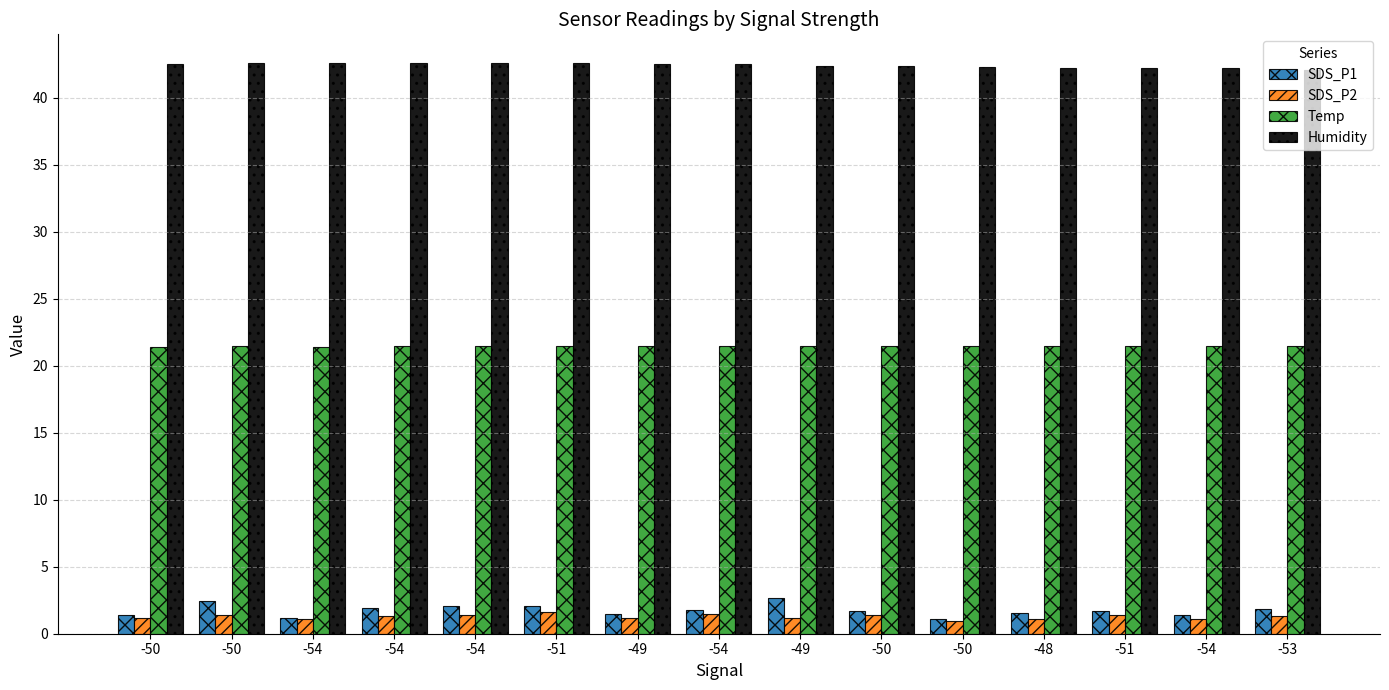

Reading right to left, list all the values displayed in this chart.

SDS_P1: 1.9	1.4	1.7	1.6	1.1	1.7	2.6	1.8	1.4	2.0	2.0	1.9	1.2	2.5	1.4
SDS_P2: 1.3	1.1	1.4	1.1	1.0	1.4	1.2	1.4	1.2	1.6	1.4	1.3	1.1	1.4	1.1
Temp: 21.5	21.5	21.5	21.5	21.5	21.5	21.5	21.5	21.5	21.5	21.5	21.5	21.4	21.5	21.4
Humidity: 42.1	42.2	42.2	42.2	42.3	42.4	42.4	42.5	42.5	42.6	42.6	42.6	42.6	42.6	42.5